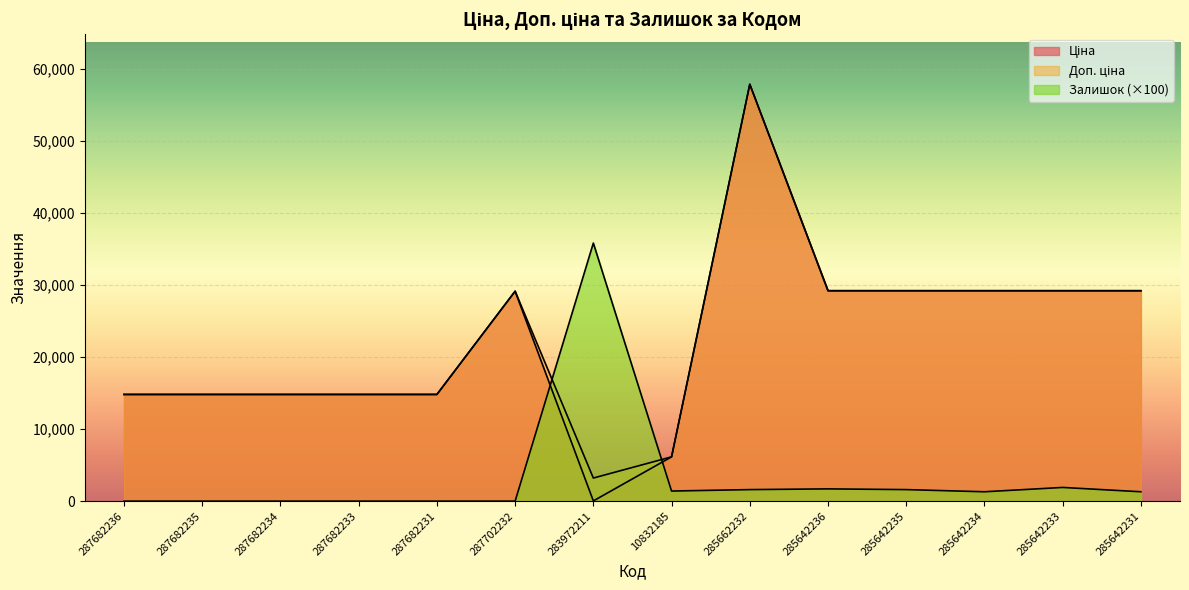

At which category does Ціна reach its first local peak?

287702232